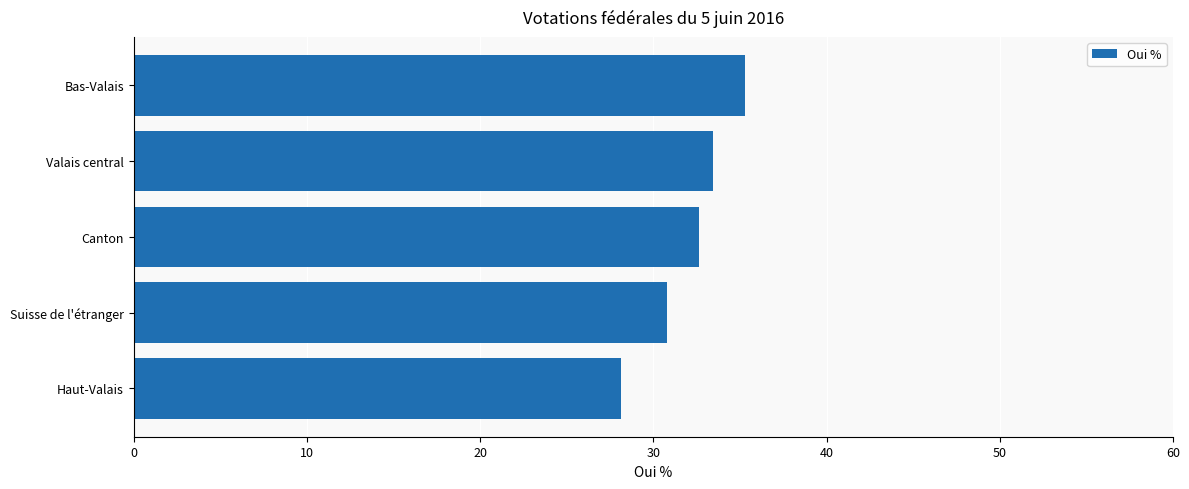

What is the ratio of the value at Canton to the value at Valais central?

1.0